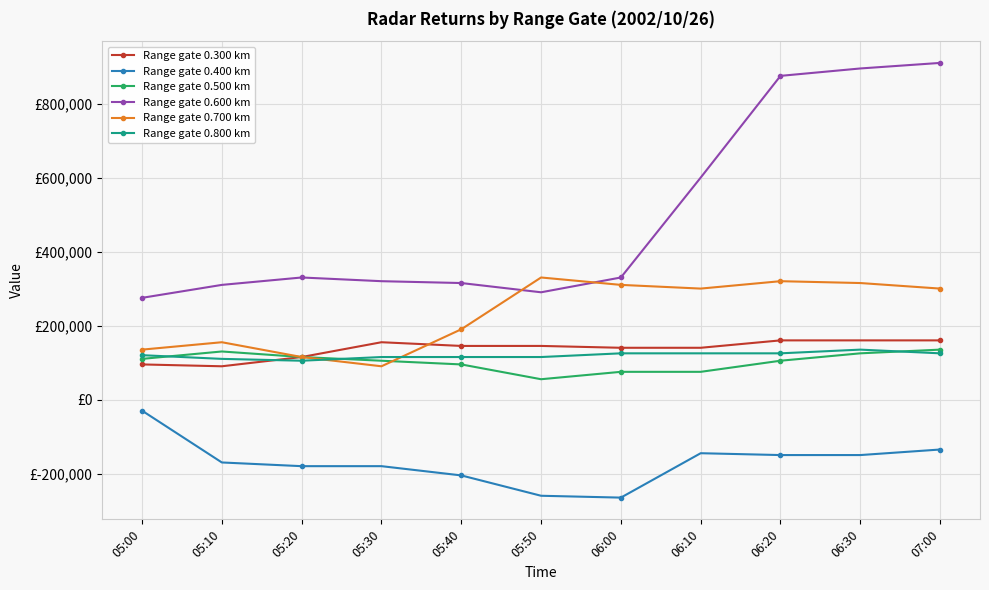

Is it true that Range gate 0.400 km equals -265000.0 at 06:00?

True